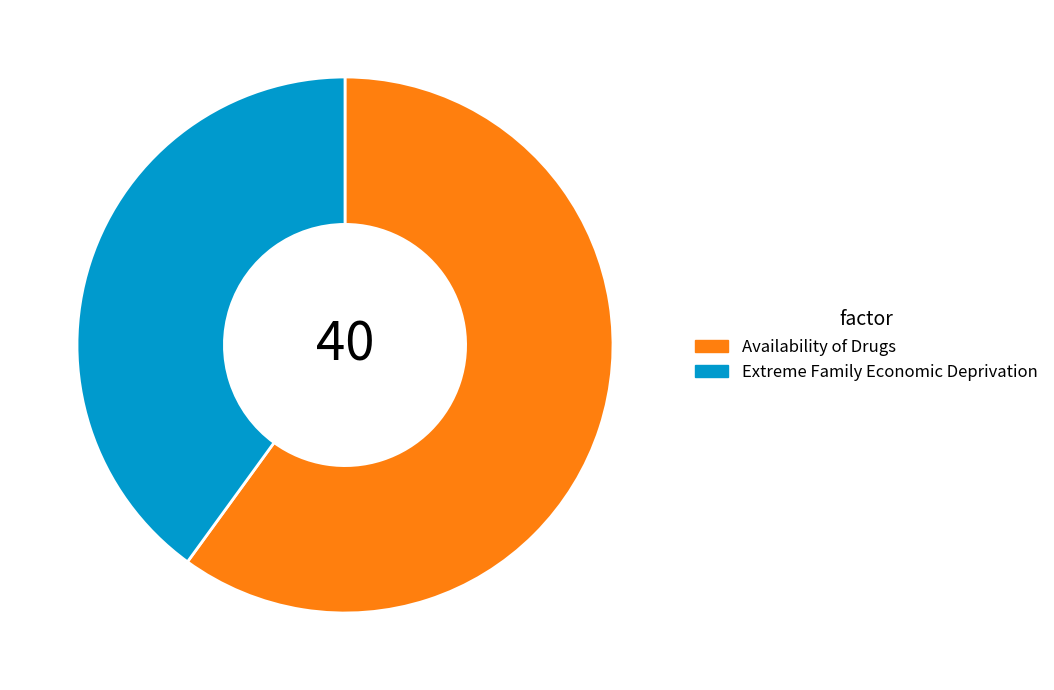

The Extreme Family Economic Deprivation slice represents 47% of the pie. True or false?

False